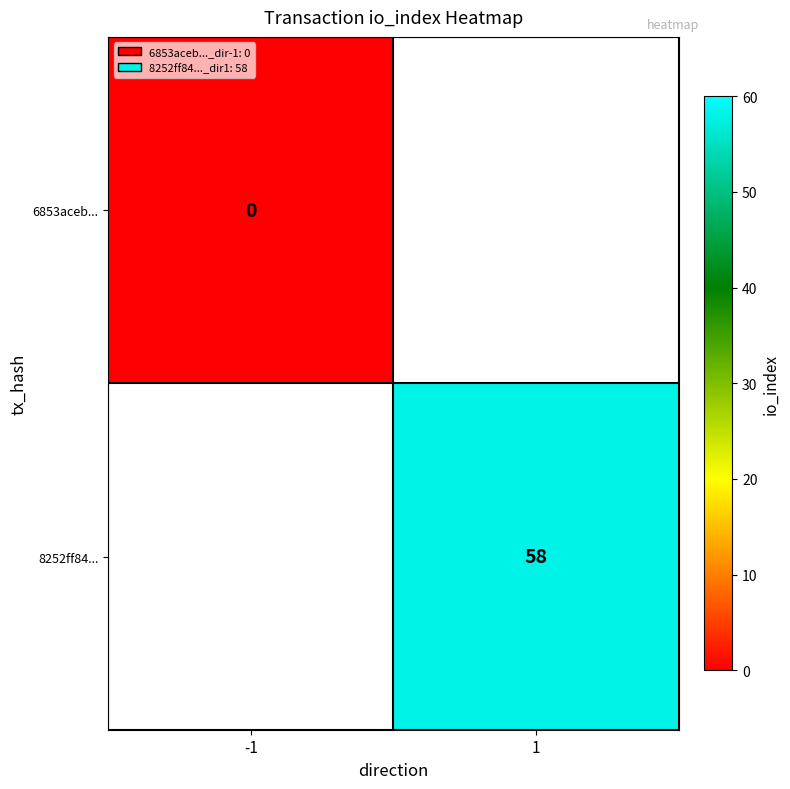

Count the number of categories in the chart.

2